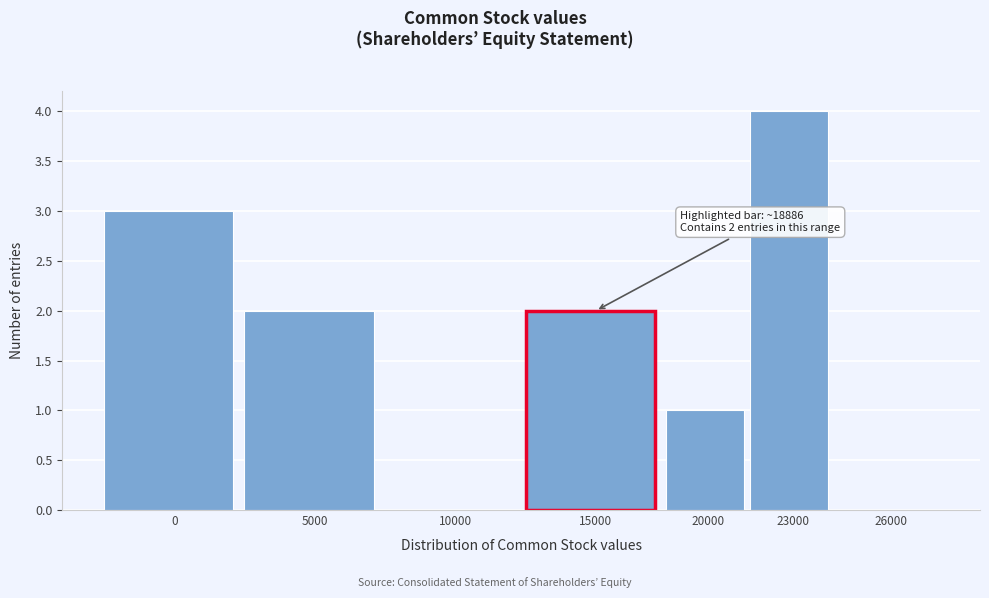

Reading right to left, list all the values displayed in this chart.

26000=0	23000=4	20000=1	15000=2	10000=0	5000=2	0=3